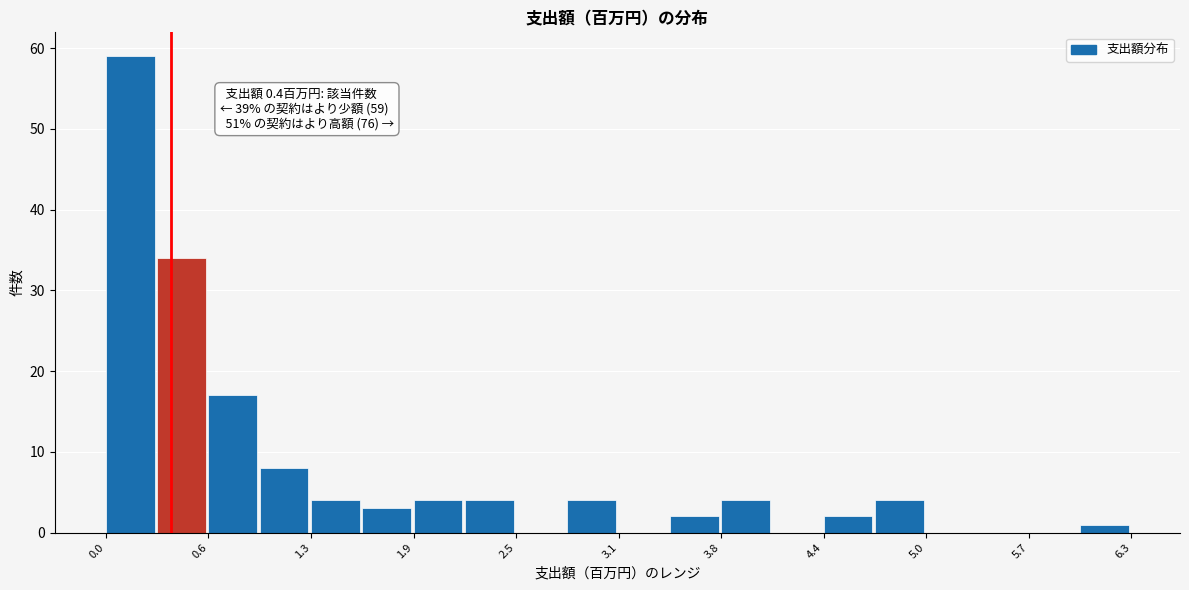

Around what value on the x-axis is the tallest bar? Give the approximate position of its centre, as read against the axis.

0.1